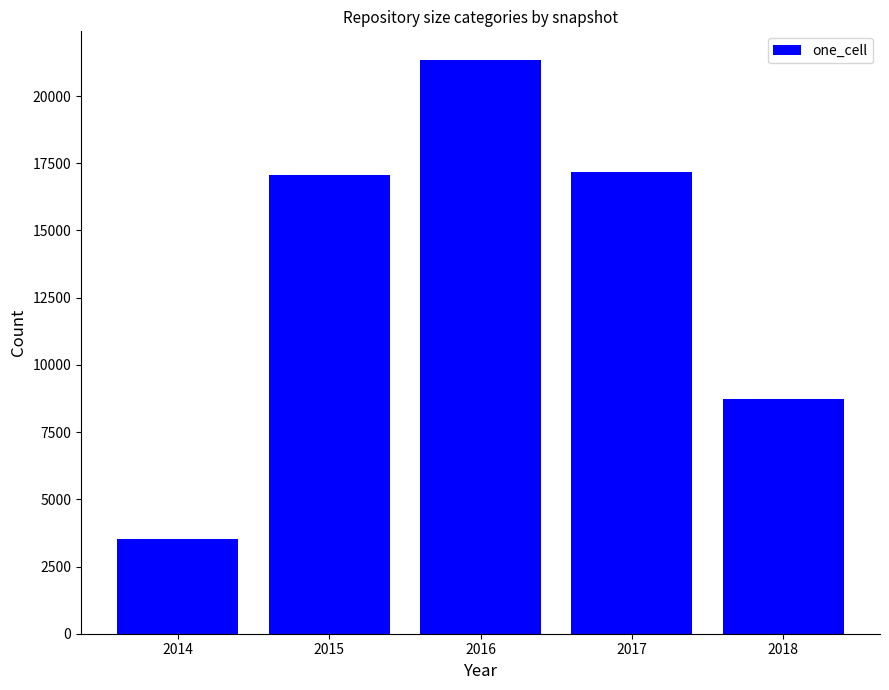

What is the change in value from 2014 to 2017?

+13635